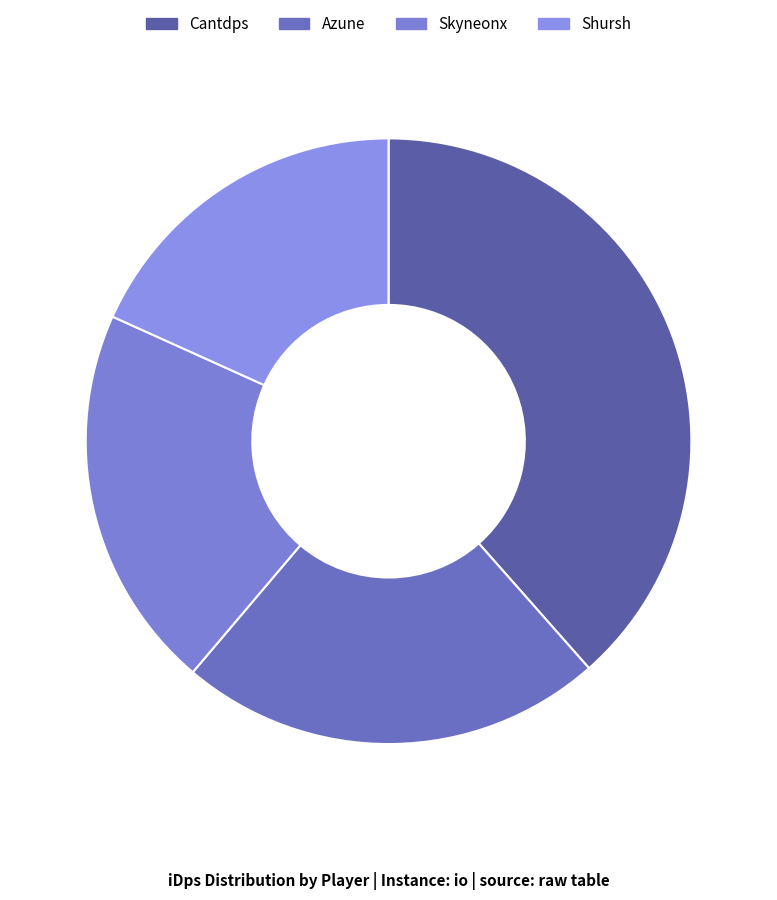

Is there any slice that represents more than half of the pie?

No